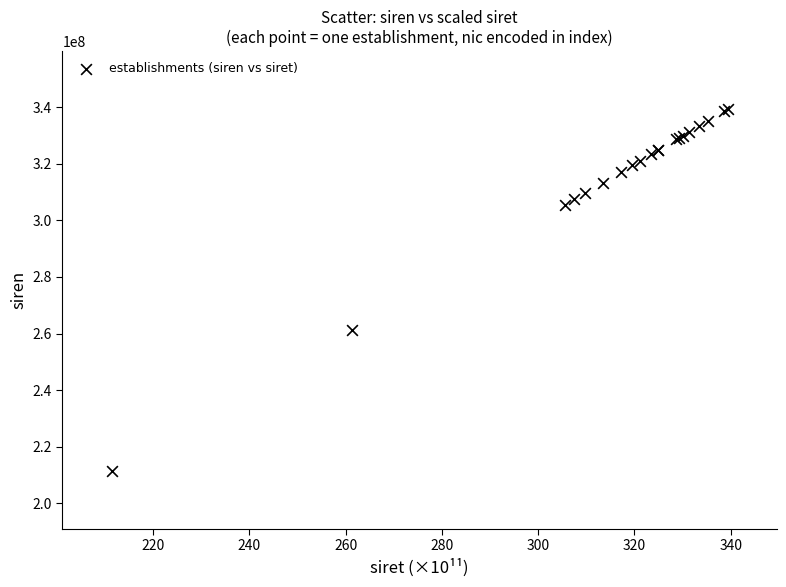

What Y value in the scatter plot is closest to 275388610?

261406946